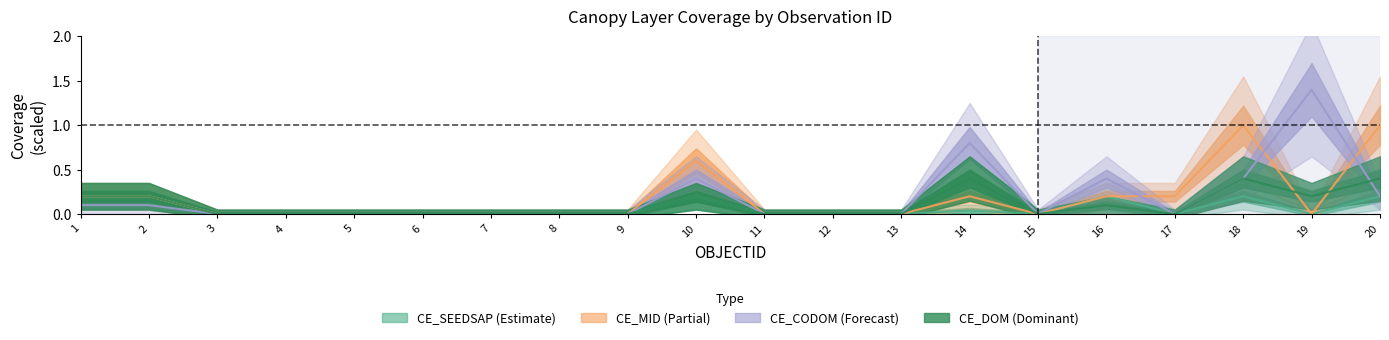

In CE_MID, how many points are lower than both neighbors (excluding endpoints)?

2